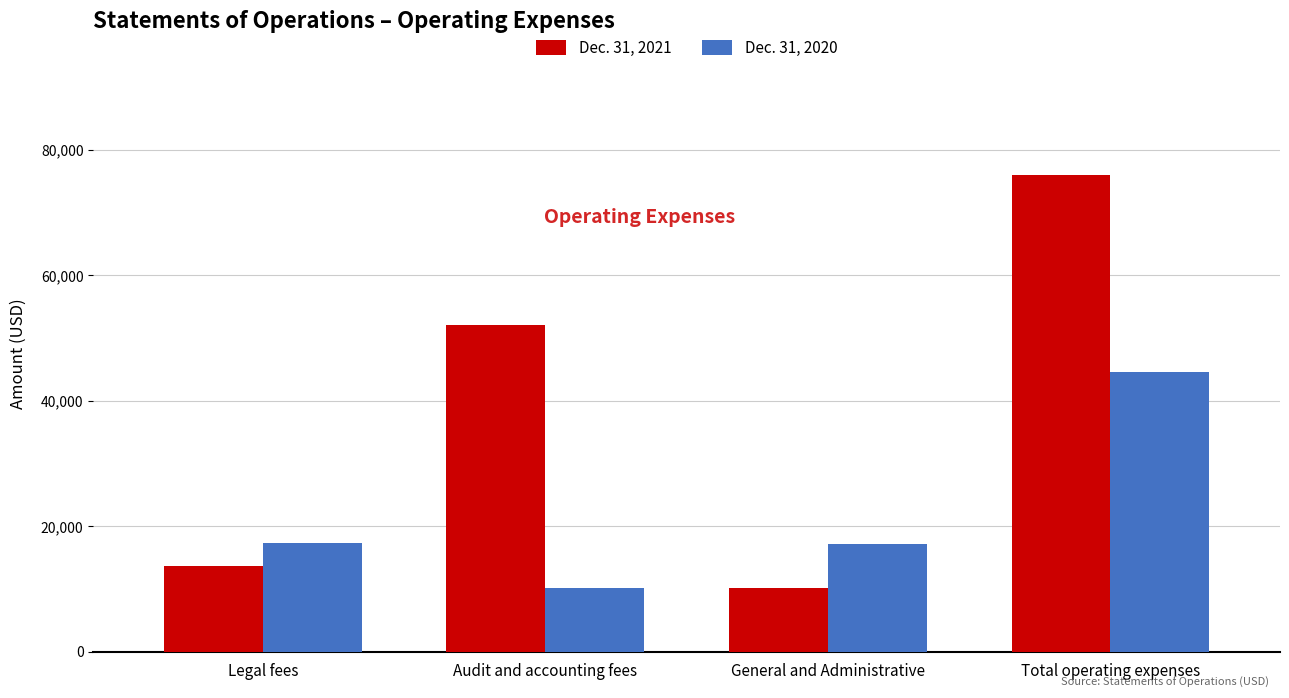

At how many categories does at least one series exceed 10308?

4